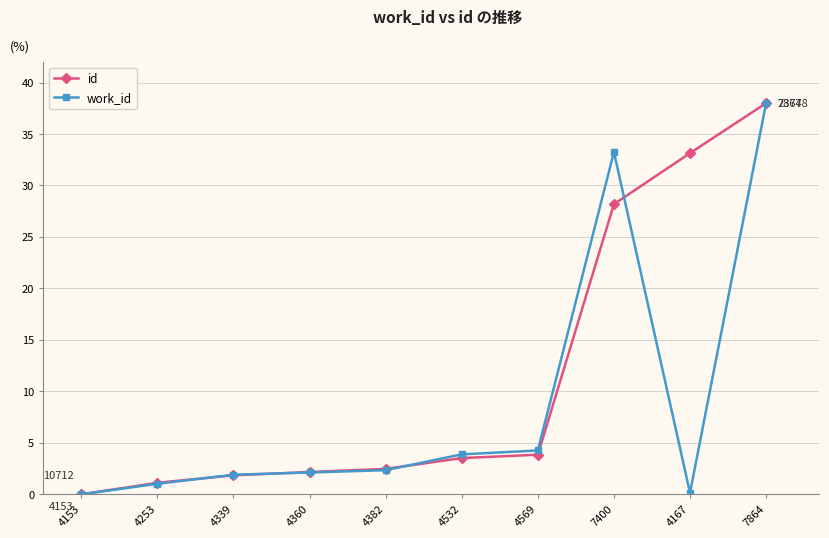

Is it true that work_id equals 1.9 at 4339?

True